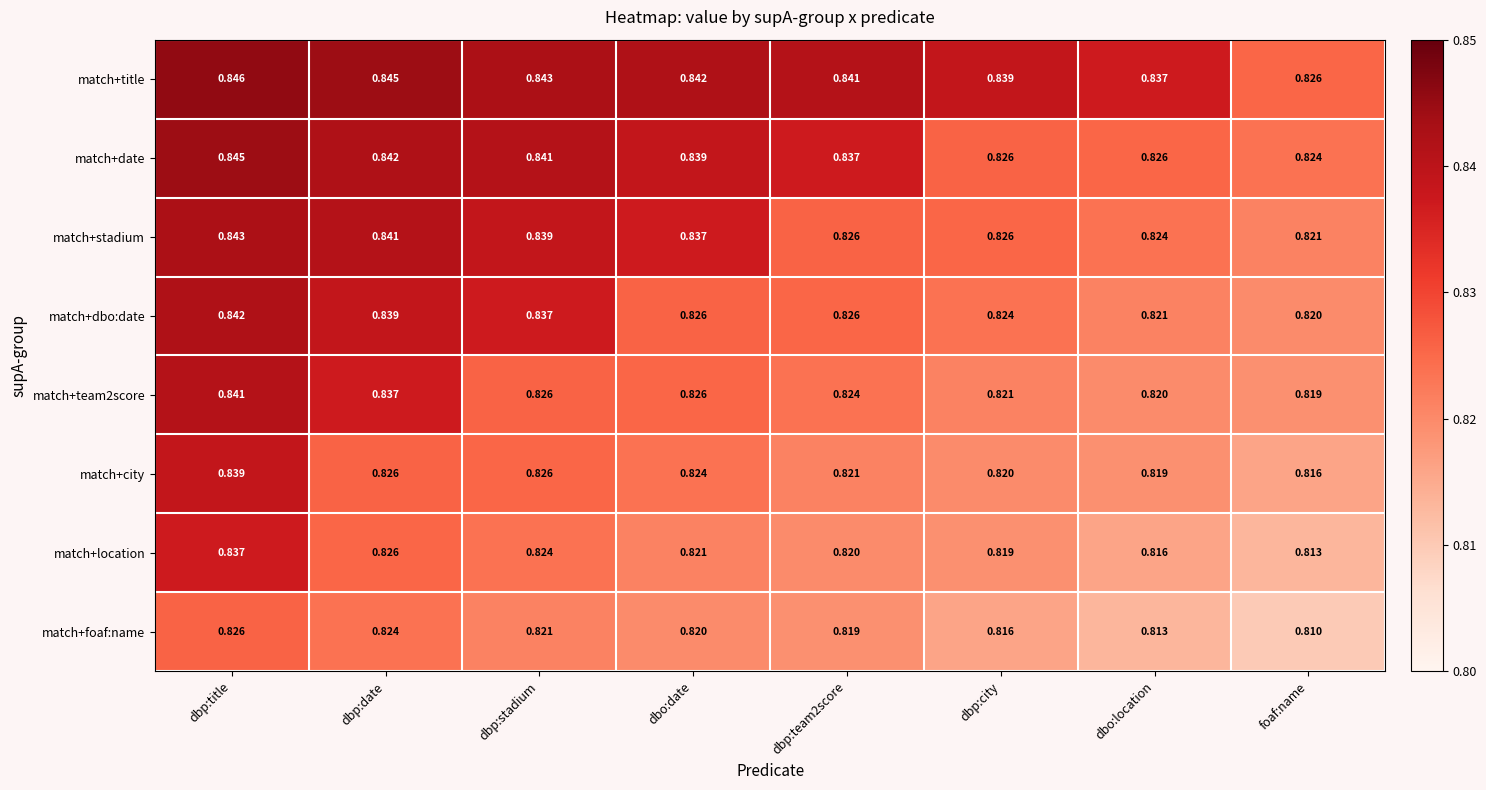

List the series in order of their peak value, lowest first.

match+foaf:name, match+location, match+city, match+team2score, match+dbo:date, match+stadium, match+date, match+title